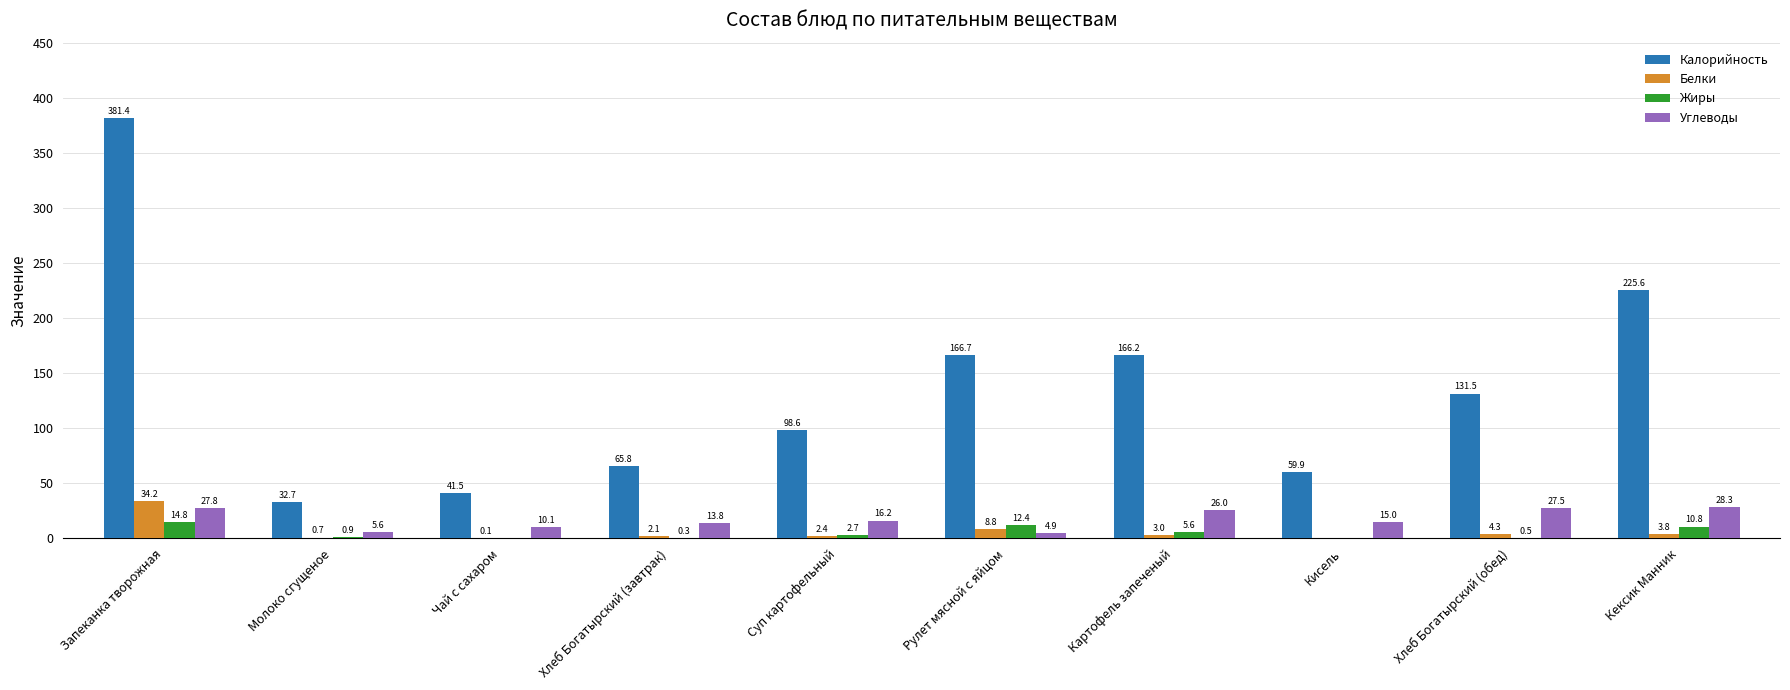

Which series has the widest spread of values?

Калорийность